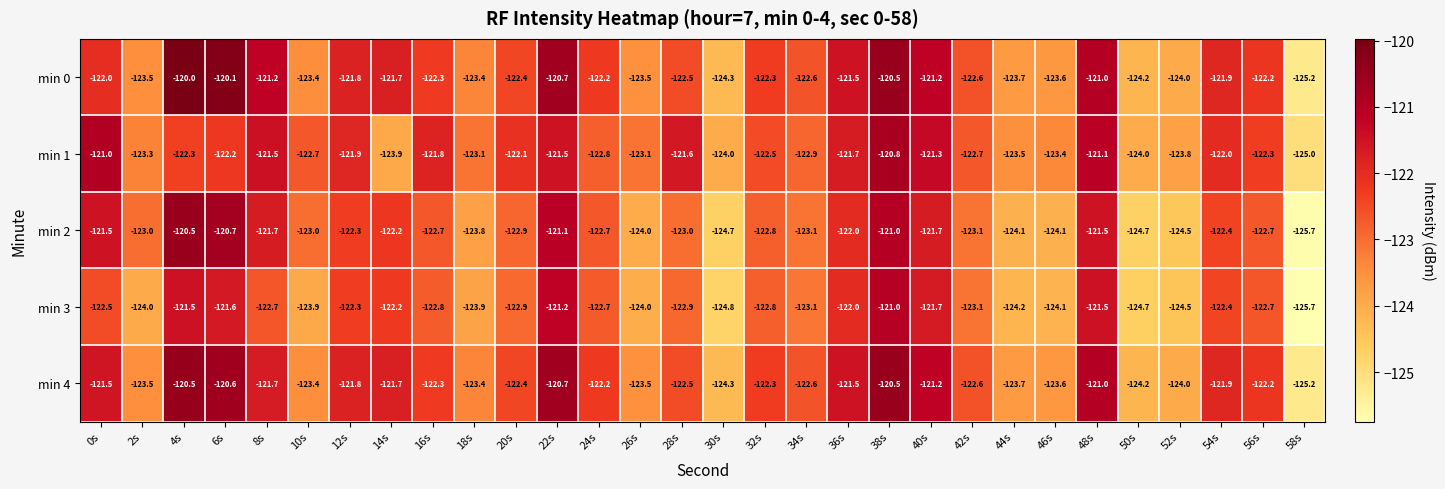

What is the average value of the min 2 series?

-122.8